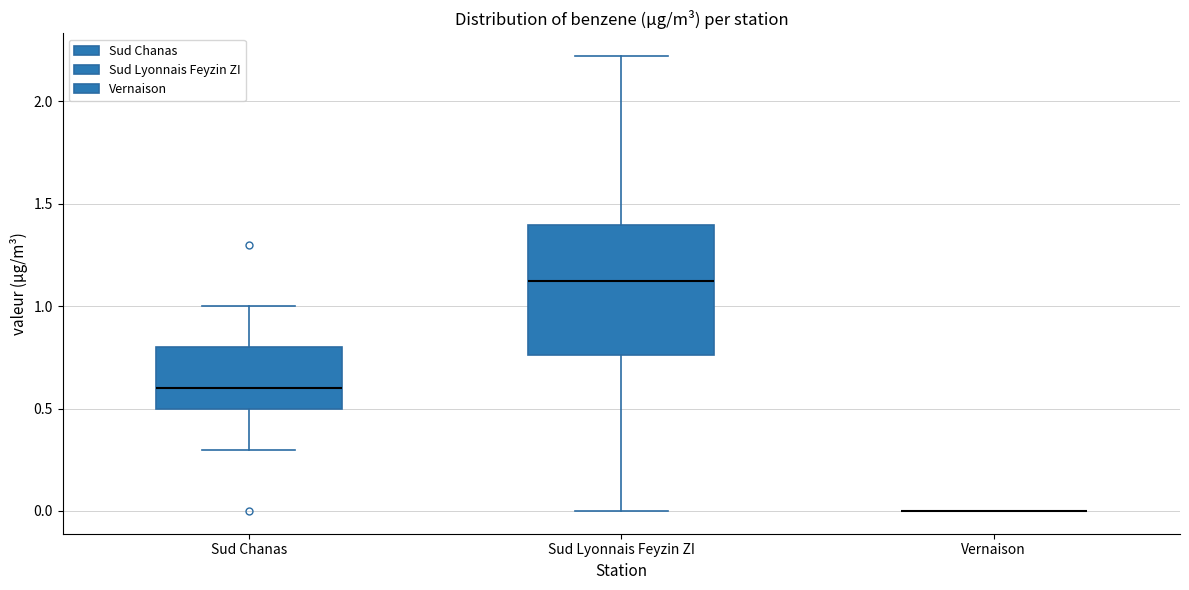

Reading left to right, read every box against the y-axis: the position of its median line, the range the box covers, and the ends of its whiskers. The values are not printed on the chart, so give them approximately, as read against the axis.

Sud Chanas: median 0.60, box 0.50 to 0.80, whiskers 0.30 to 1.00
Sud Lyonnais Feyzin ZI: median 1.10, box 0.75 to 1.40, whiskers 0.00 to 2.20
Vernaison: box collapsed to a line at 0.00, whiskers 0.00 to 0.00